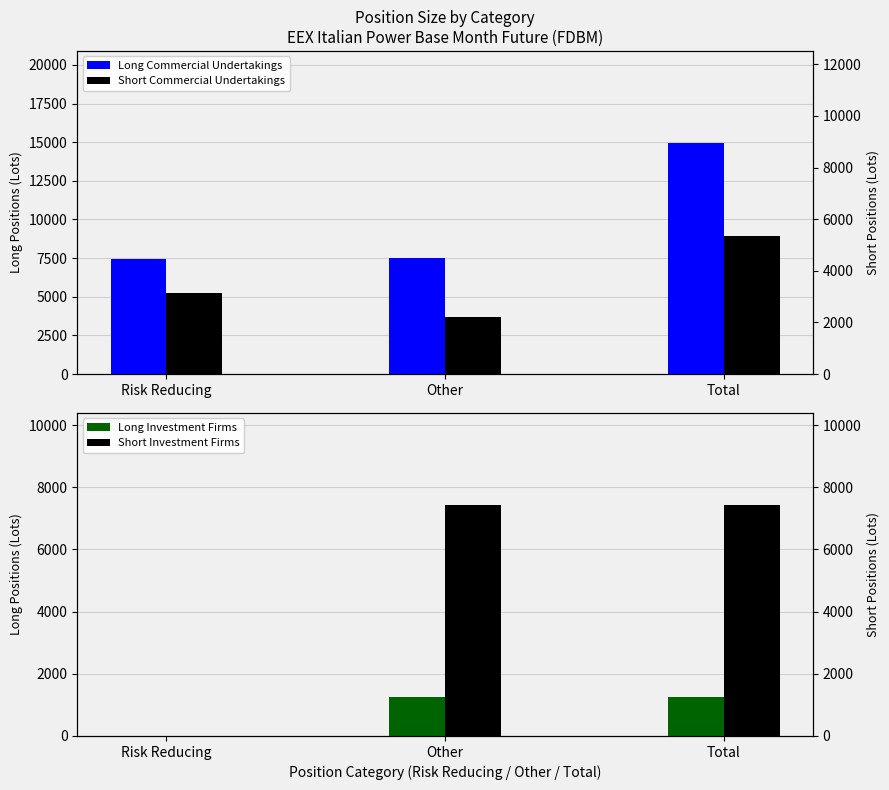

Between Risk Reducing and Total, which series saw the biggest shift?

Long Commercial Undertakings